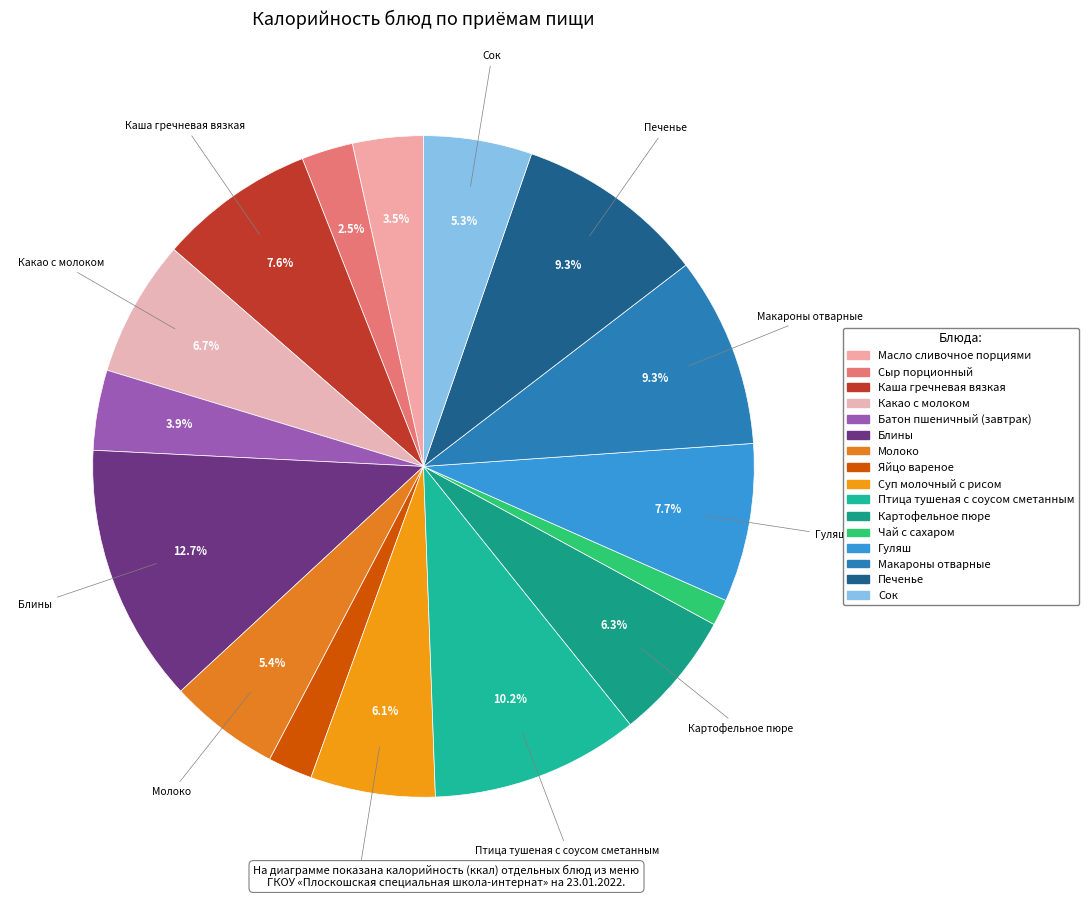

To the nearest percent, what is the difference between the Молоко and Печенье slice percentages?

4%